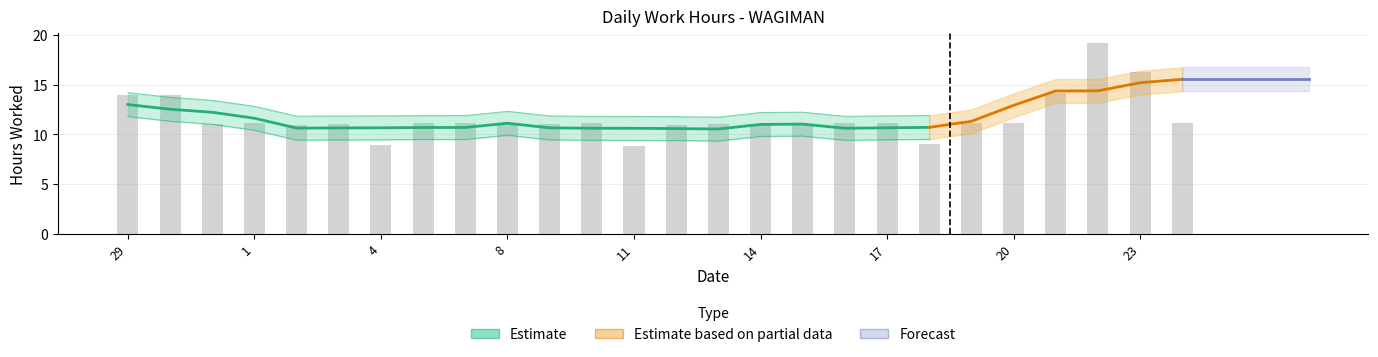

List the labels in order of value, largest first.

22, 23, 21, 29, 30, 7, 17, 24, 5, 8, 19, 20, 1, 10, 16, 13, 31, 9, 3, 2, 12, 14, 15, 18, 4, 11